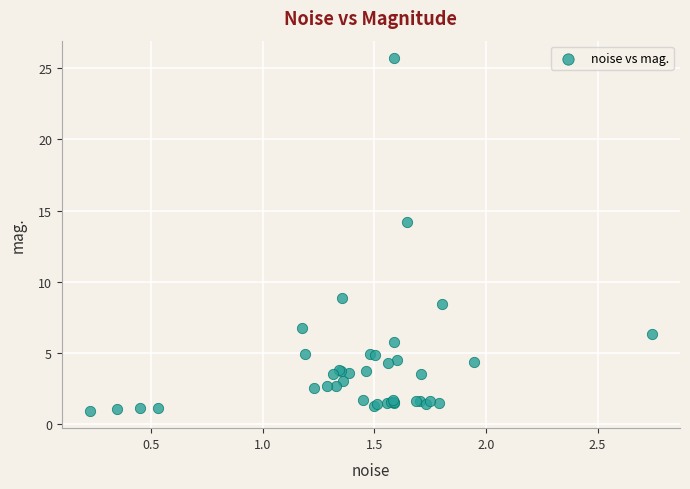

What Y value in the scatter plot is closest to 13?

14.2